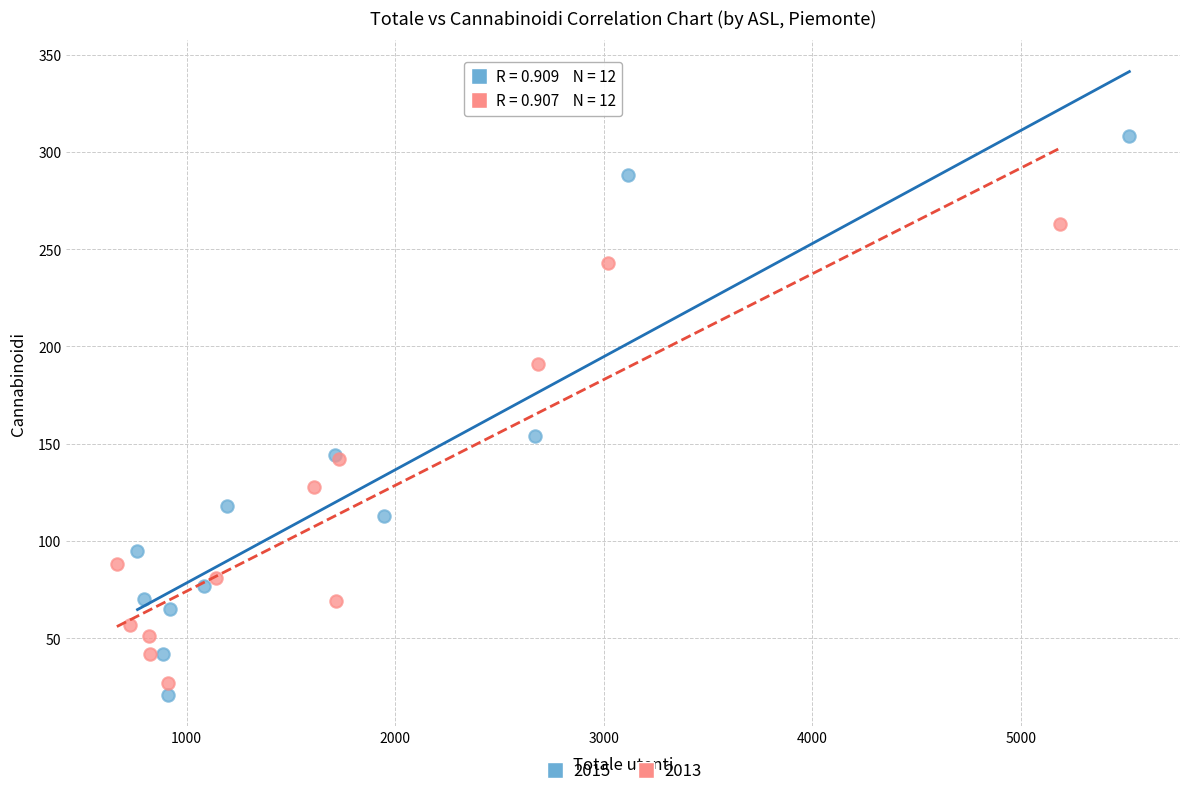

Which series contains the lowest Y value?

2015